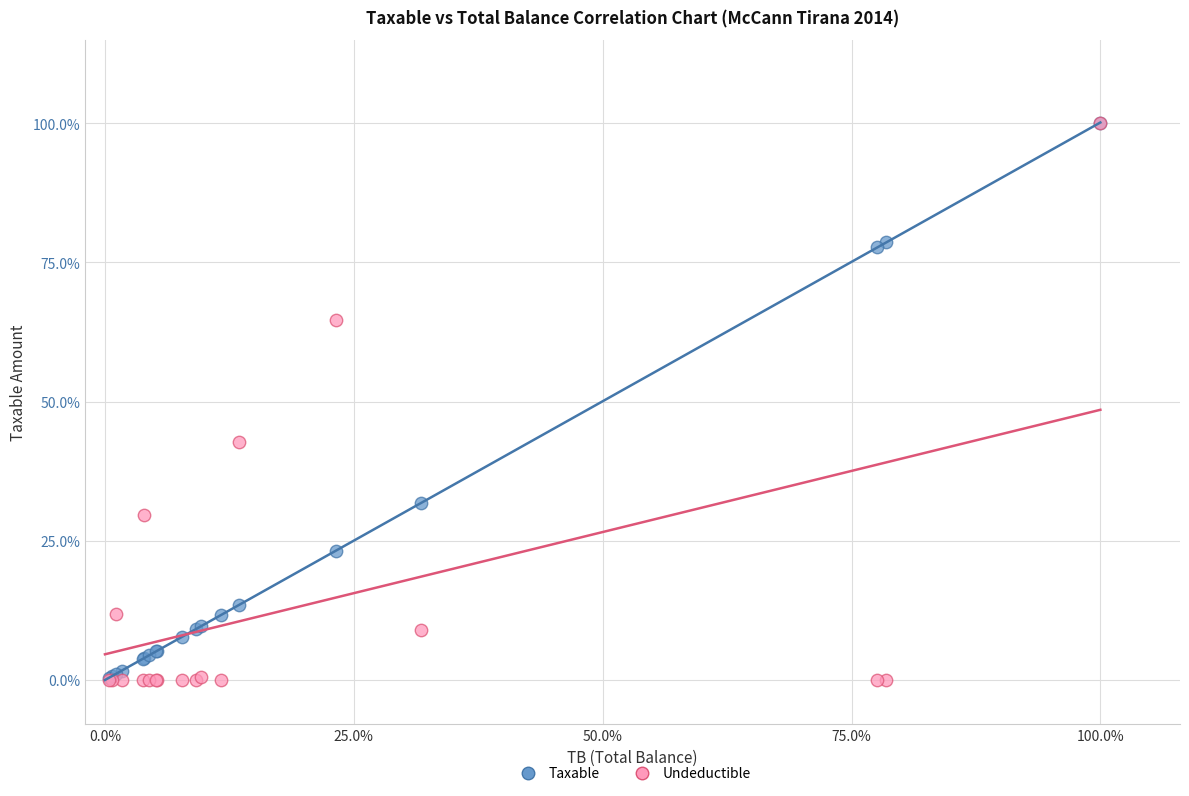

What are all the series names shown in the legend?

Taxable, Undeductible